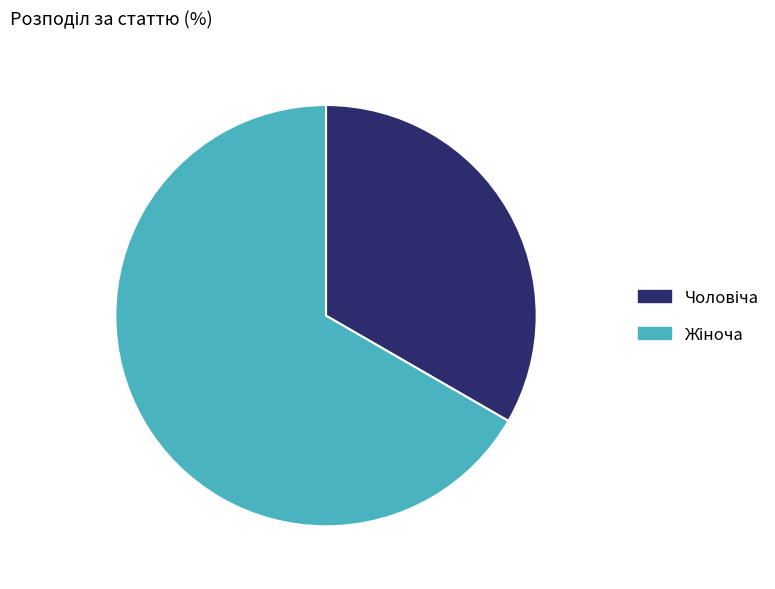

Is there a majority slice in this chart?

Yes